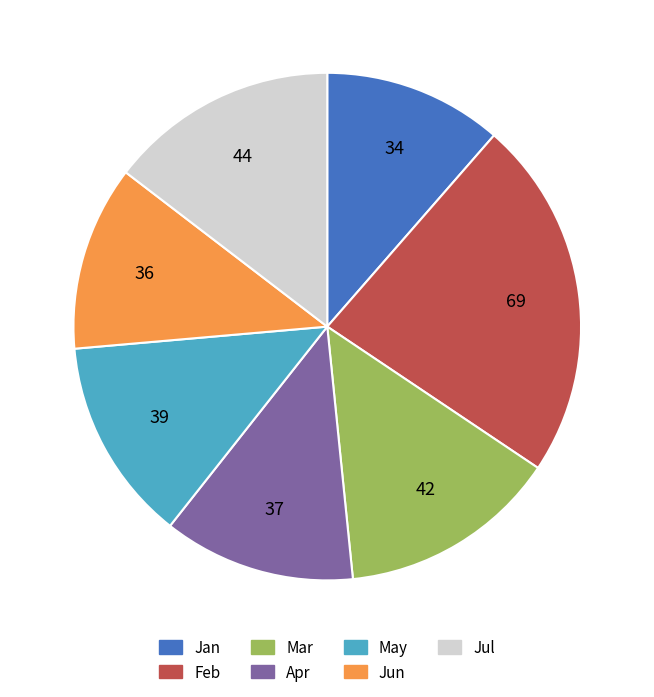

Do Apr and Feb together represent more than half of the pie?

No